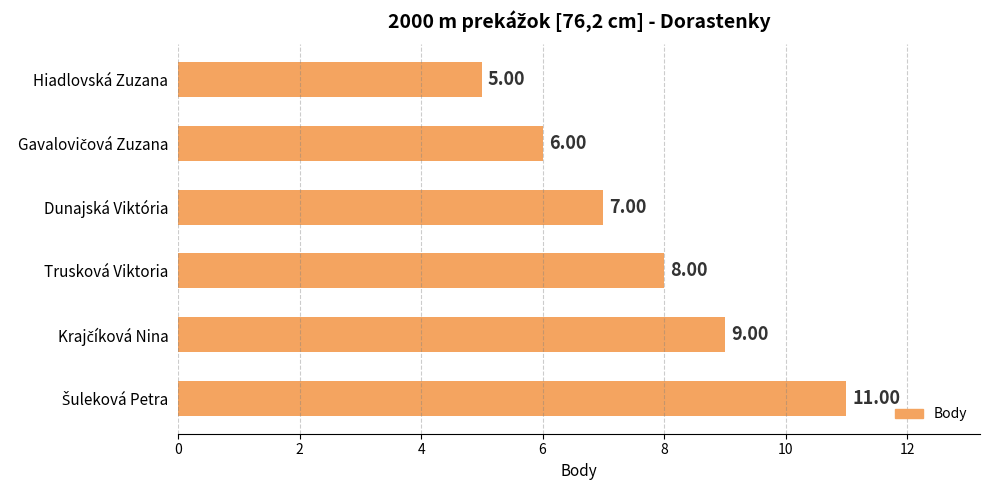

At which category does the chart reach its minimum across all series?

Hiadlovská Zuzana